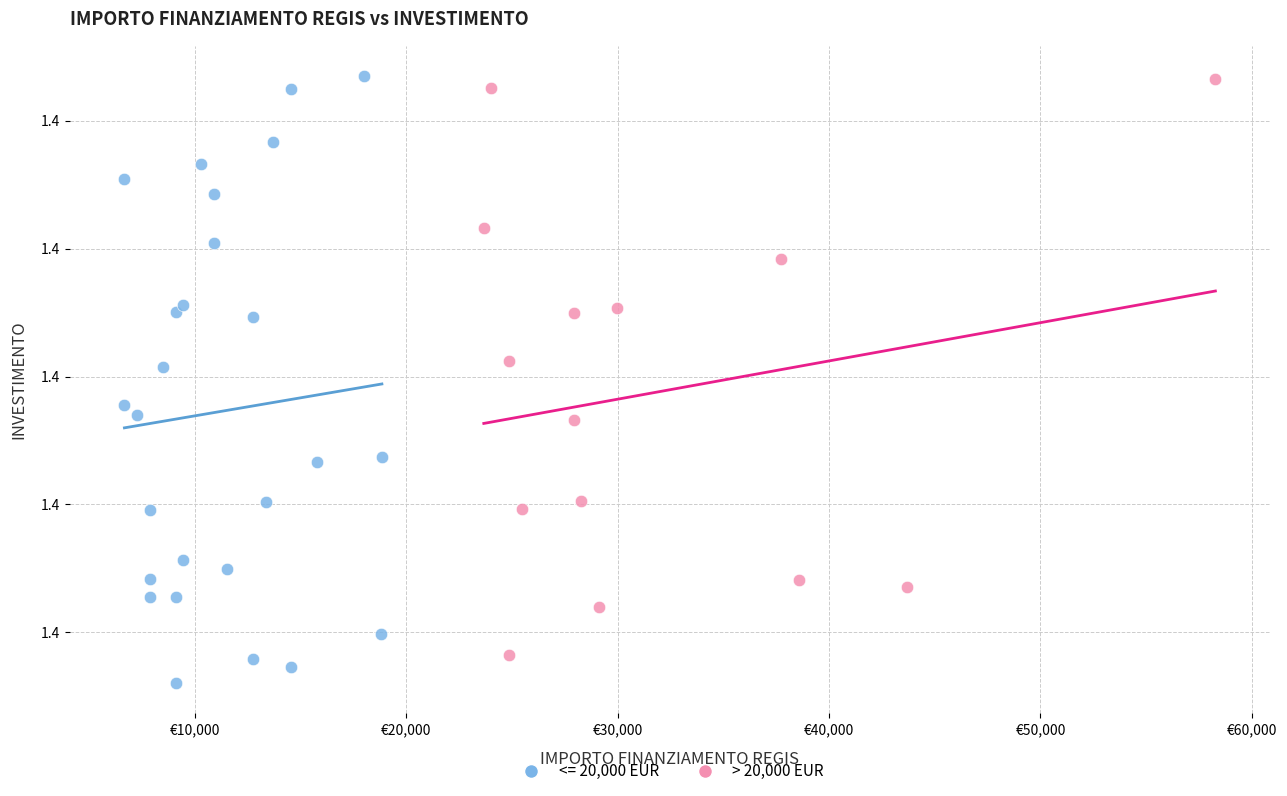

What are all the series names shown in the legend?

<= 20,000 EUR, > 20,000 EUR